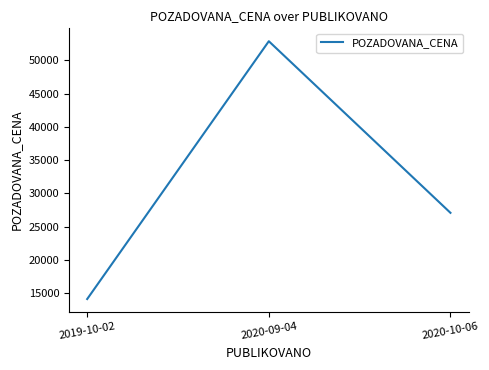

What position from the right is 2019-10-02?

3